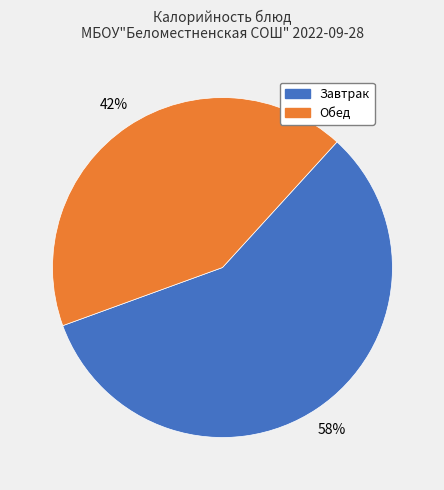

Count the number of slices in the pie.

2